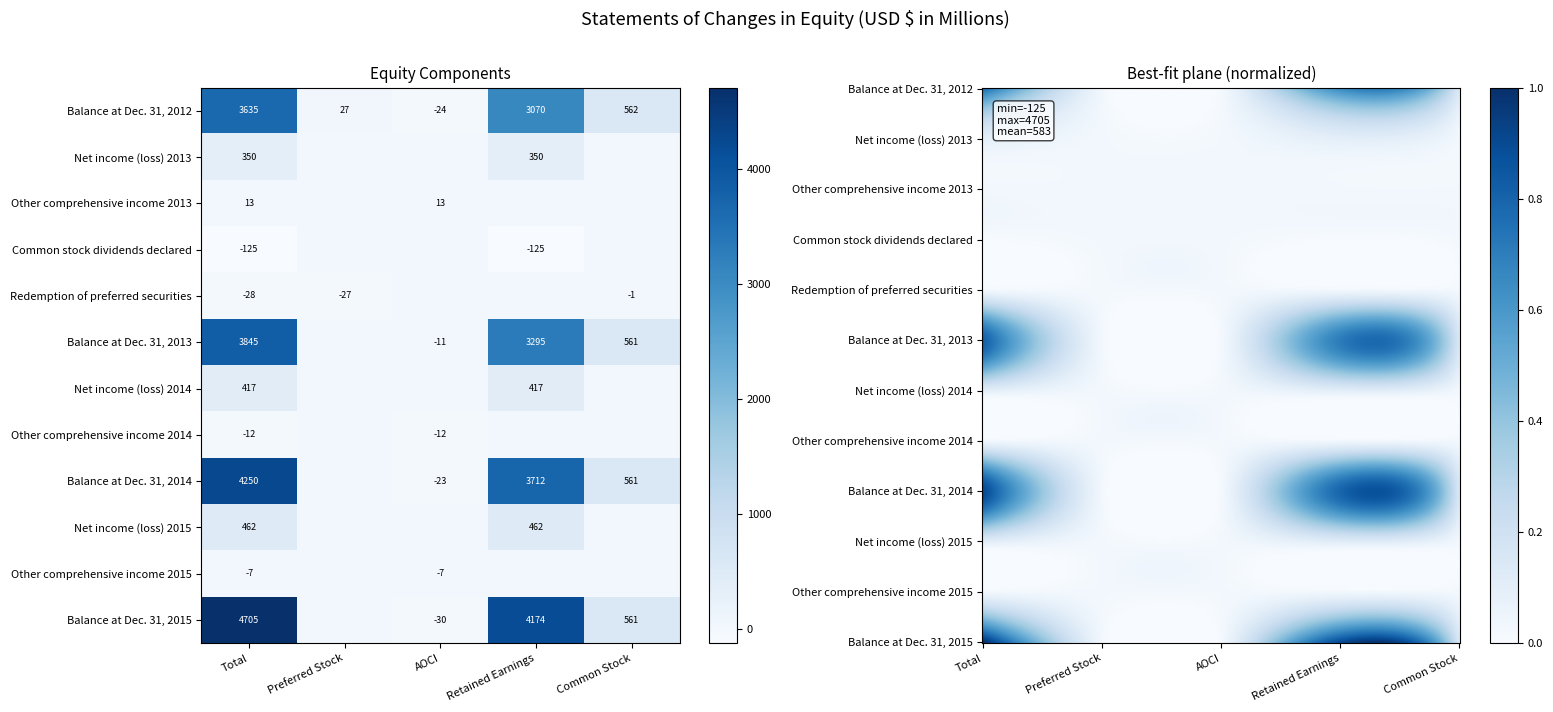

At which category does the chart reach its peak across all series?

Total